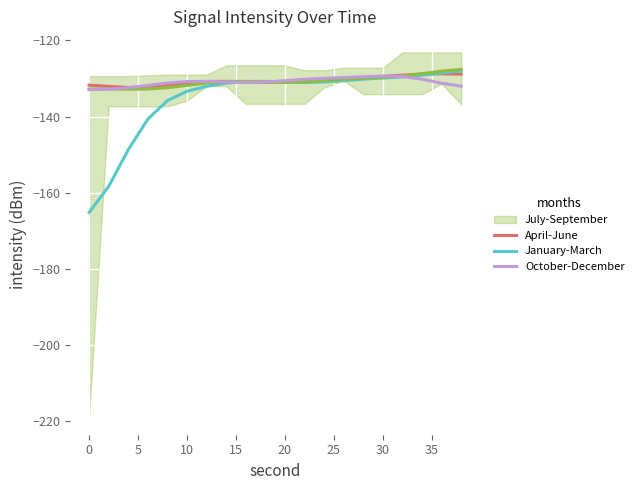

What is the difference between the second highest and second lowest values in the July-September series?

4.7